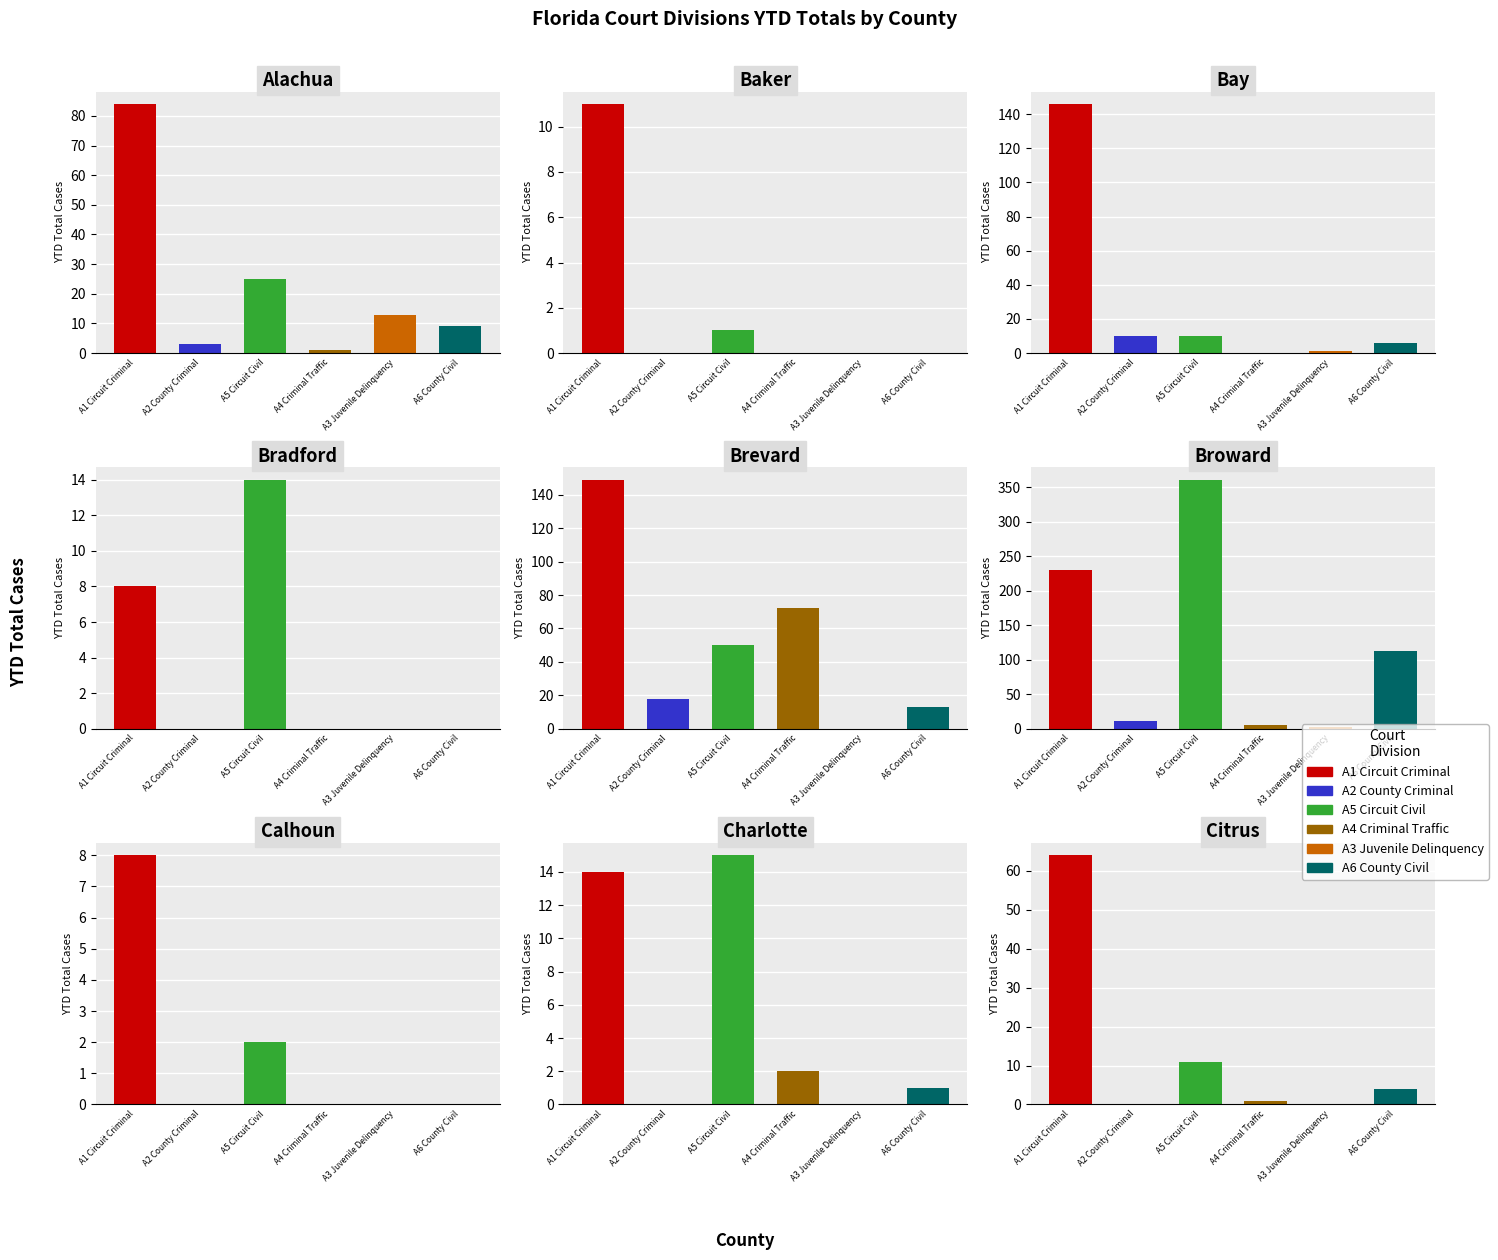

Which has a higher value, A1_Circuit_Criminal or A2_County_Criminal?

A1_Circuit_Criminal